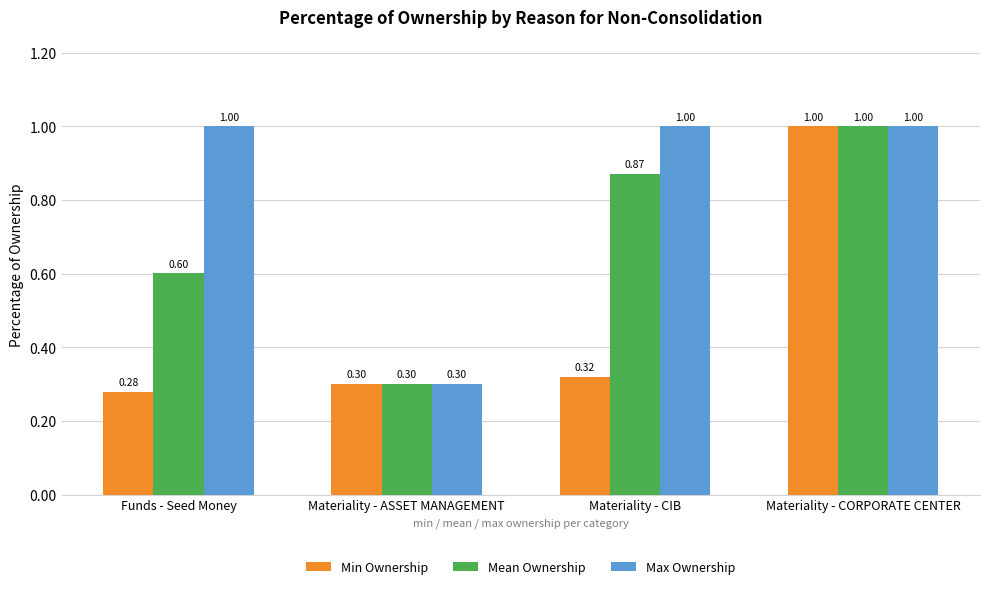

What is the difference between the maximum and minimum values in the Mean Ownership series?

0.7